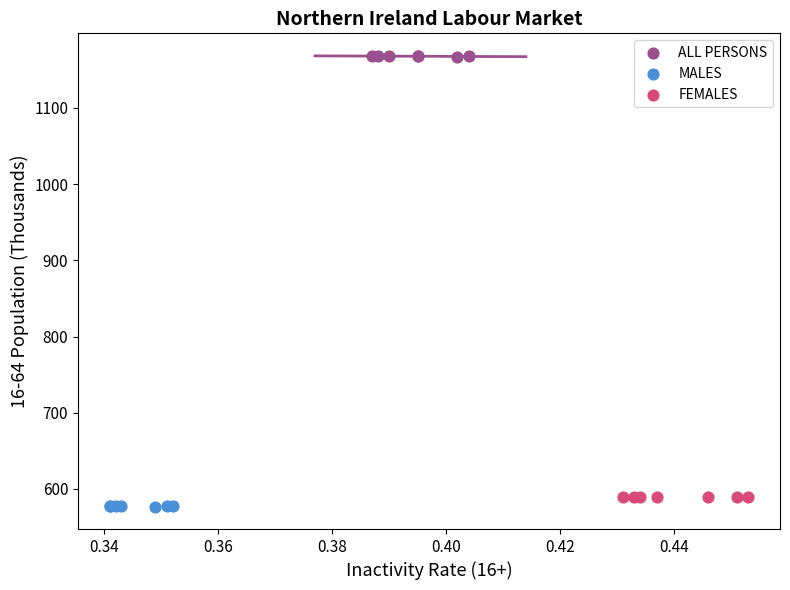

Which series contains the highest Y value?

ALL PERSONS